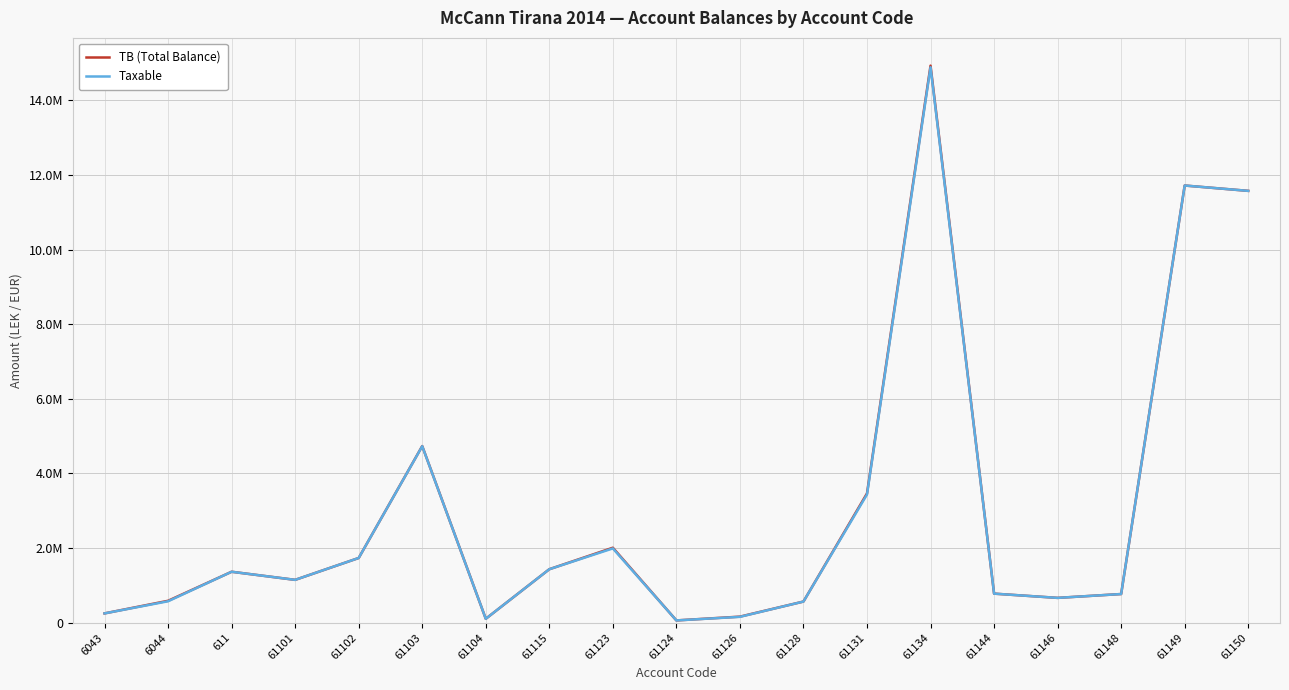

Reading left to right, what are all the values shown in this chart?

TB (Total Balance): 250227.1	588118.9	1366068.5	1149043.7	1735151.5	4735066.9	105900.0	1434003.2	2010362.2	61813.2	163090.0	567460.5	3465988.5	14931158.8	779642.1	666085.5	769080.9	11717876.6	11574631.1
Taxable: 250227.1	575296.9	1366068.5	1149043.7	1735151.5	4731146.9	105900.0	1433753.2	1991862.2	61813.2	157990.0	567460.5	3437988.5	14887859.8	779642.1	666085.5	769080.9	11717876.6	11574631.1